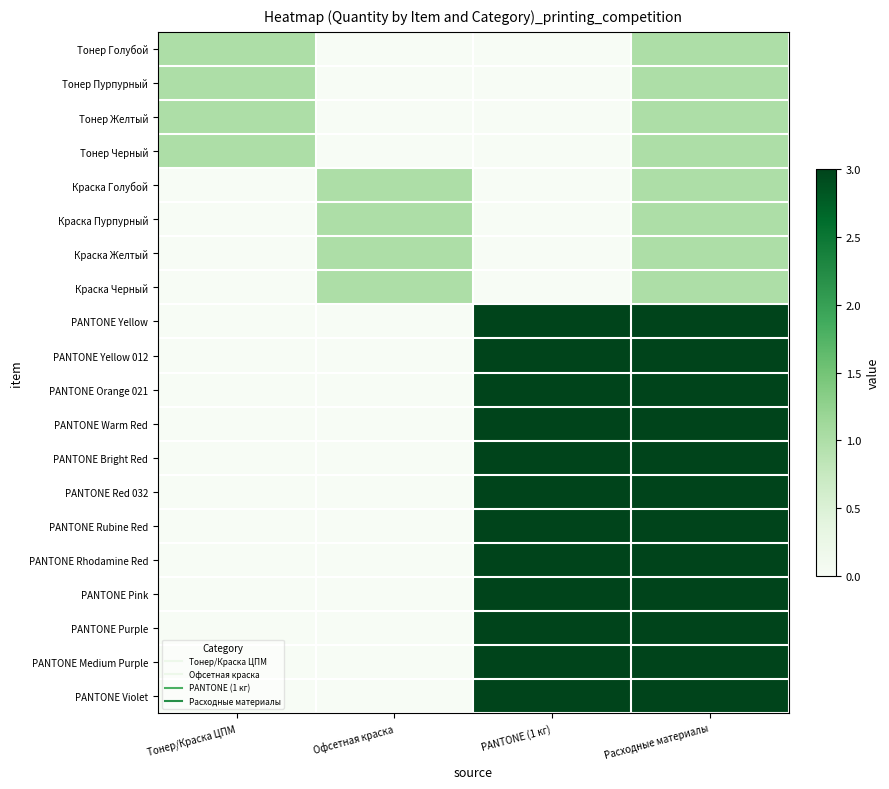

Rank the series at PANTONE (1 кг) from highest to lowest value.

PANTONE Yellow, PANTONE Yellow 012, PANTONE Orange 021, PANTONE Warm Red, PANTONE Bright Red, PANTONE Red 032, PANTONE Rubine Red, PANTONE Rhodamine Red, PANTONE Pink, PANTONE Purple, PANTONE Medium Purple, PANTONE Violet, Тонер Голубой, Тонер Пурпурный, Тонер Желтый, Тонер Черный, Краска Голубой, Краска Пурпурный, Краска Желтый, Краска Черный